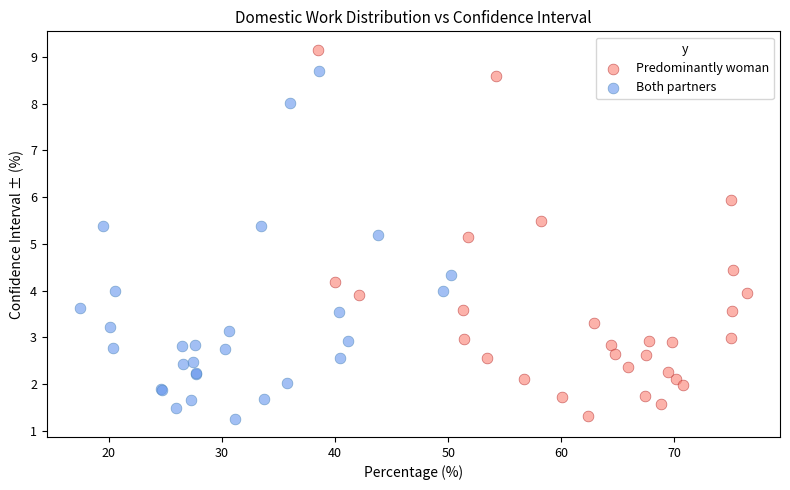

What are all the series names shown in the legend?

Predominantly woman, Both partners